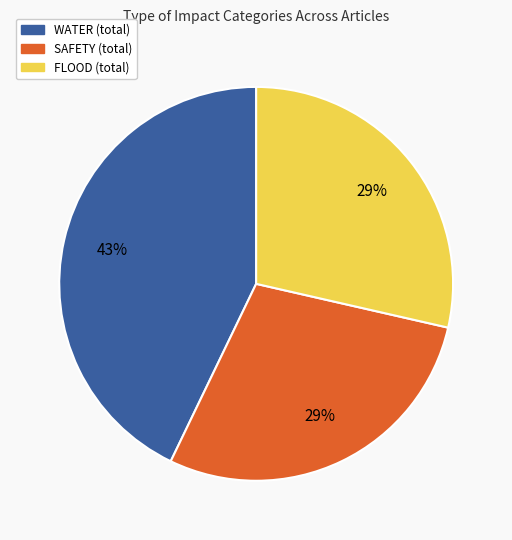

How many segments does this pie chart have?

3